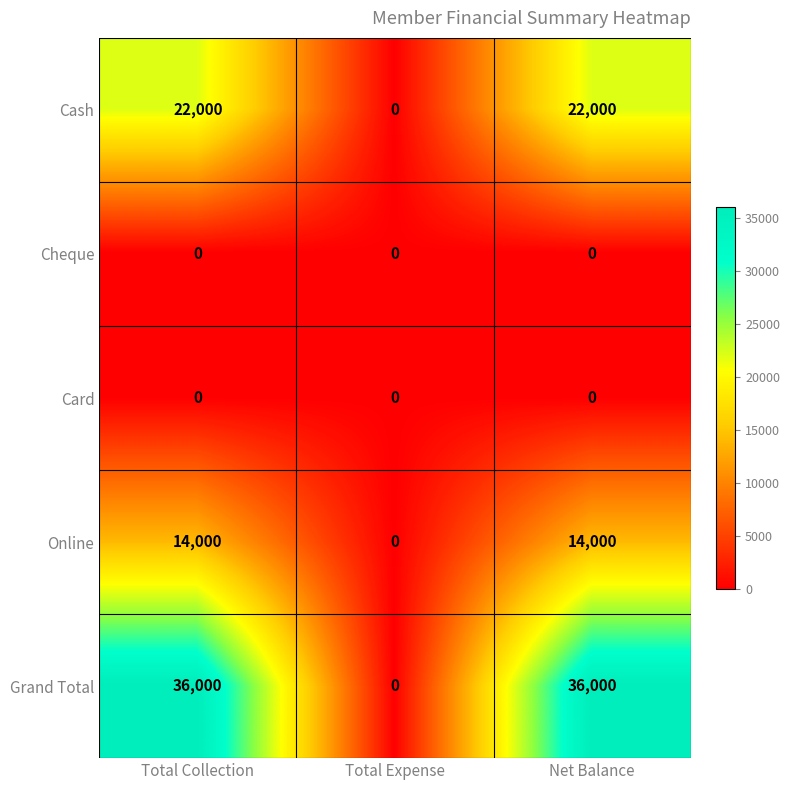

Which series has the largest total across all categories?

Grand Total